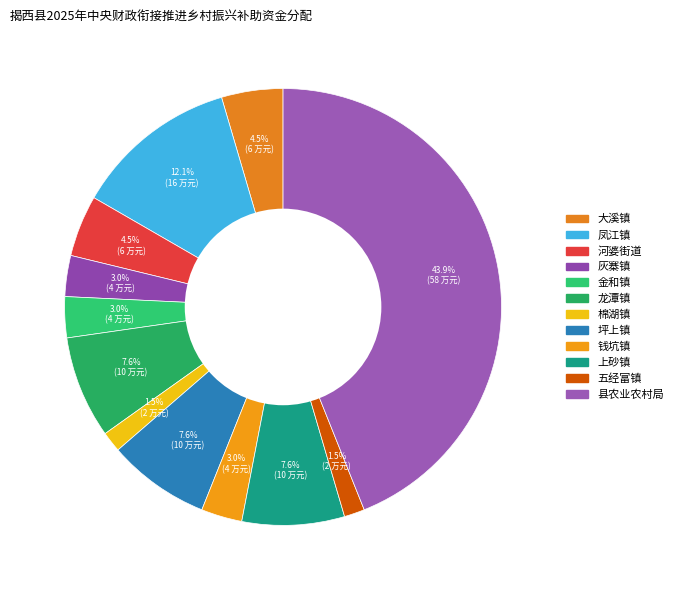

To the nearest percent, what percentage of the pie is 金和镇?

3%